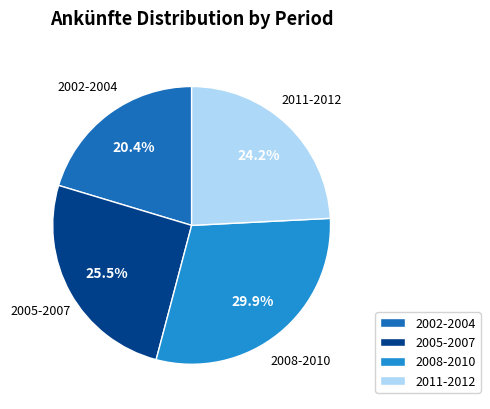

Which category has the smallest portion of the pie?

2002-2004